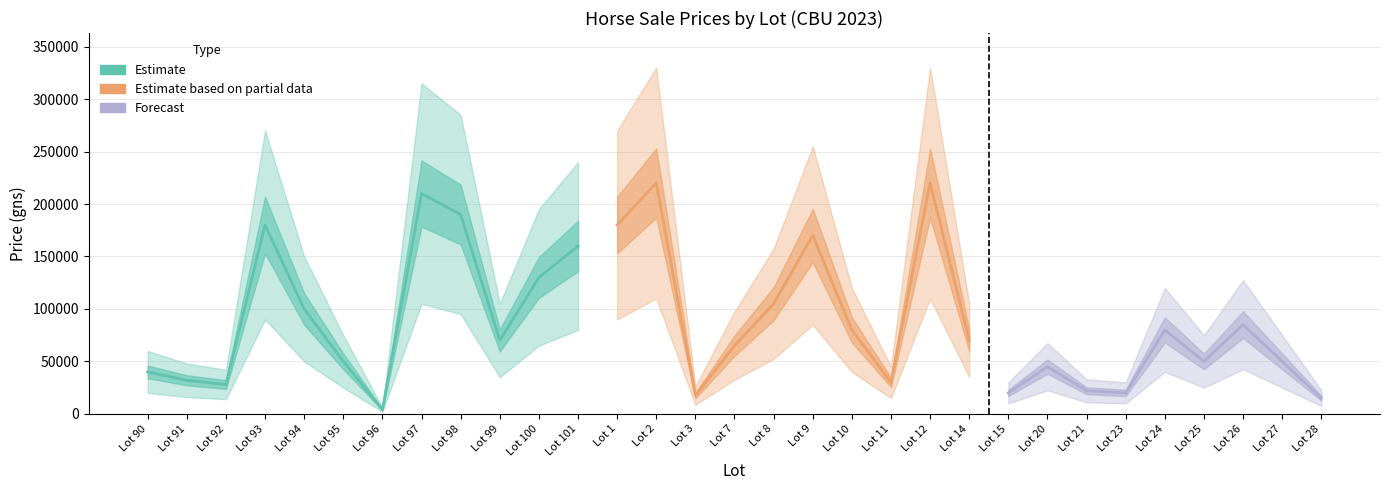

What is the approximate value of Price lower at Lot 25, to the nearest 100?

25000